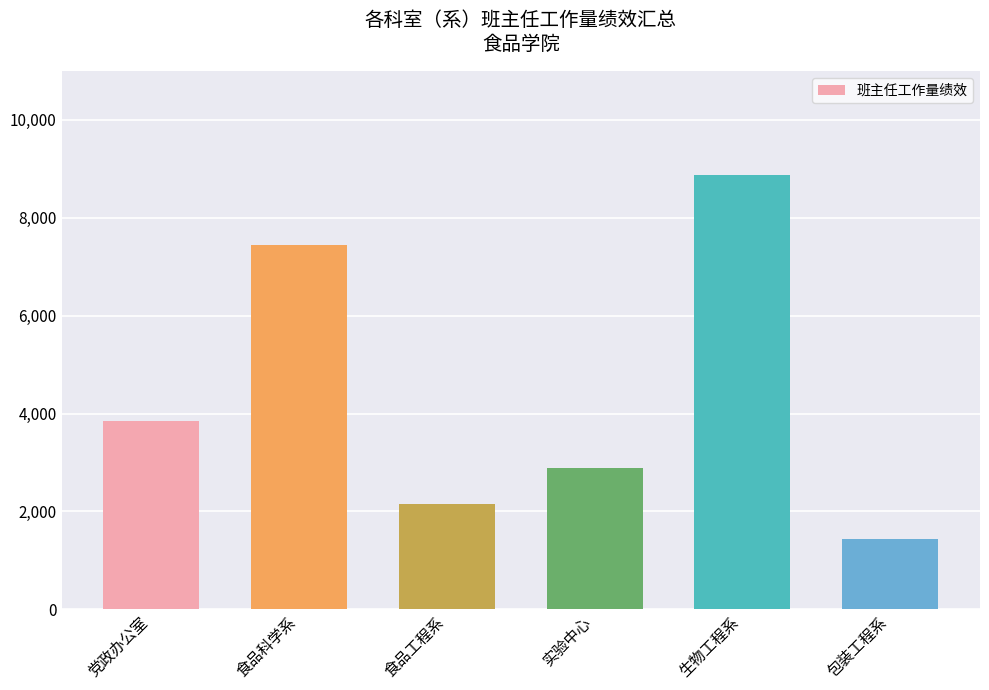

What is the change in value from 食品科学系 to 包装工程系?

-6000